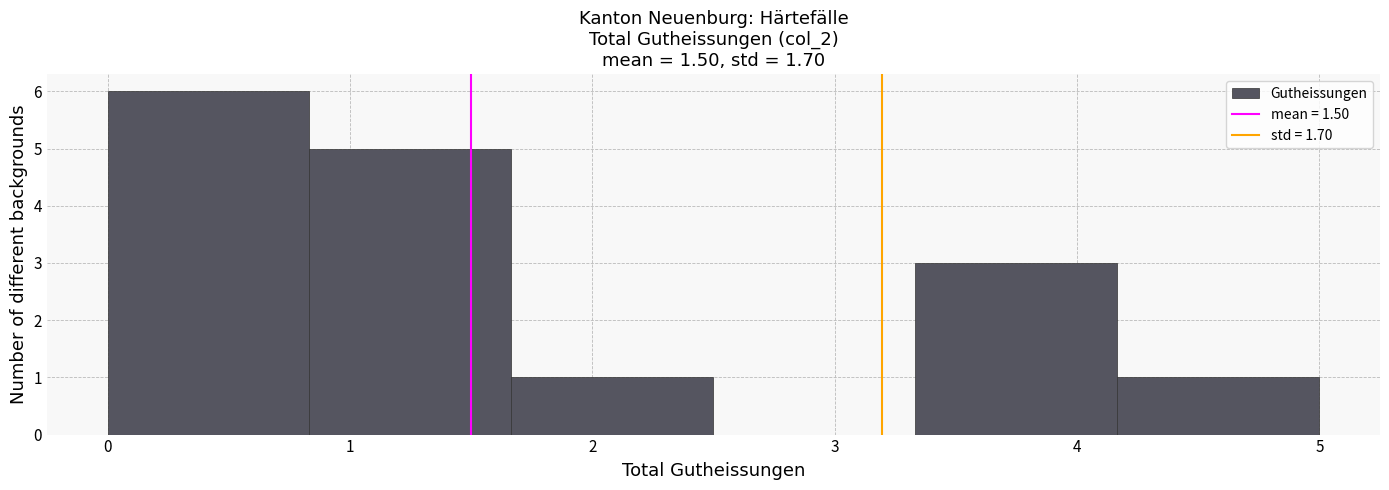

Reading left to right, list every bar in this chart as the range it spans on the x-axis followed by its height. Neither the bar edges nor the heights are printed on the chart, so give them approximately, as read against the axes.

0.0 to 0.8: 6
0.8 to 1.7: 5
1.7 to 2.5: 1
2.5 to 3.3: 0
3.3 to 4.2: 3
4.2 to 5.0: 1